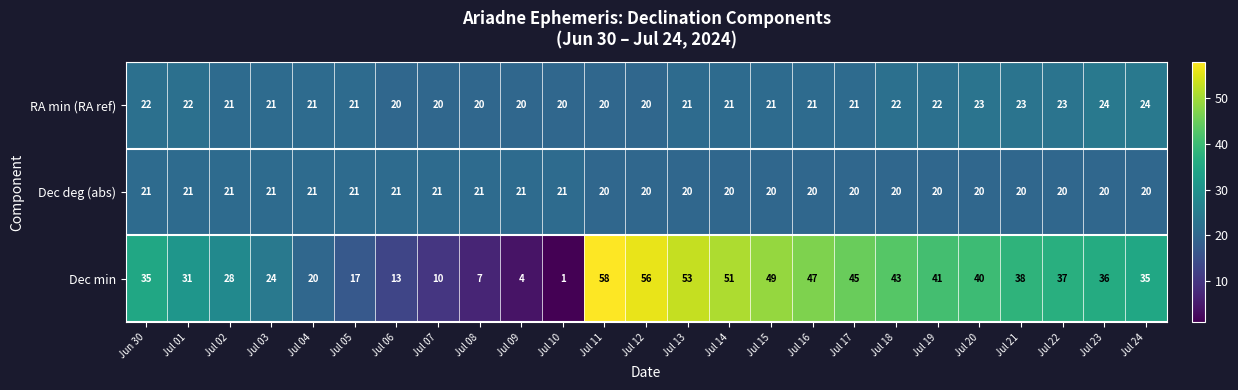

True or false: Dec deg (abs) has a value of 21 at Jun 30.

True